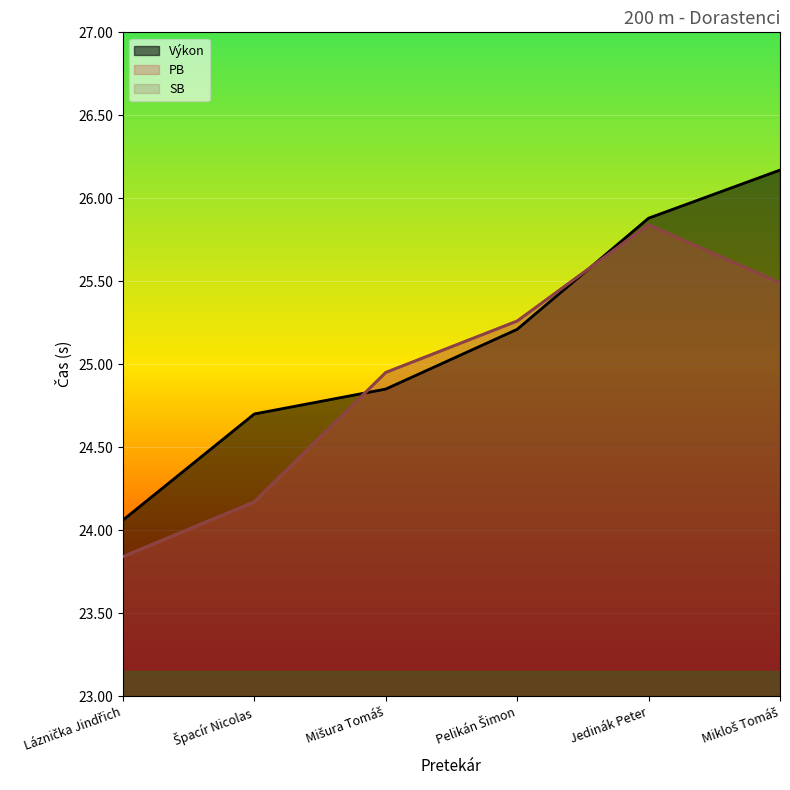

Between Mikloš Tomáš and Špacír Nicolas, which is larger?

Mikloš Tomáš